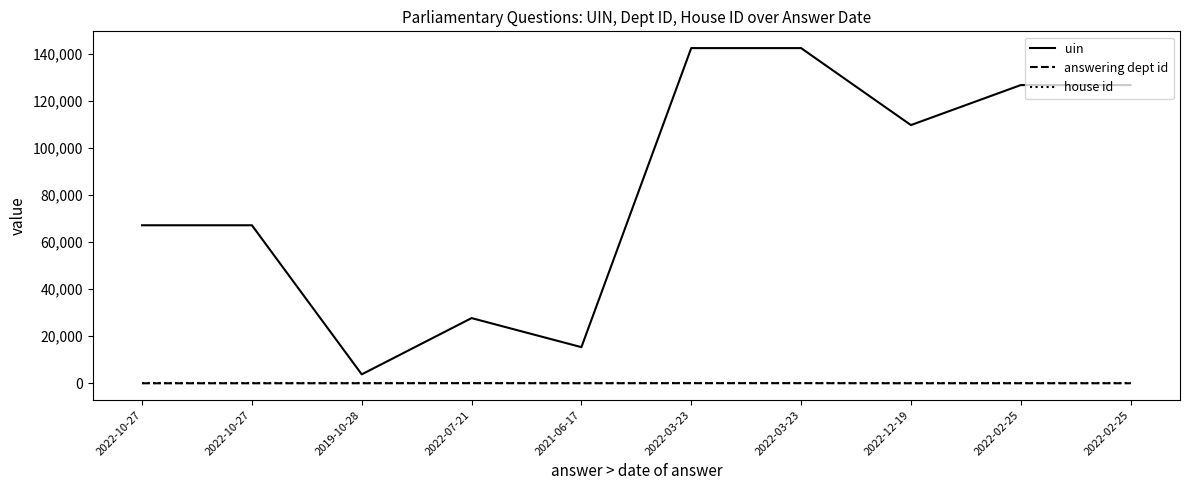

Which has a higher value, 2022-12-19 or 2022-03-23?

2022-03-23